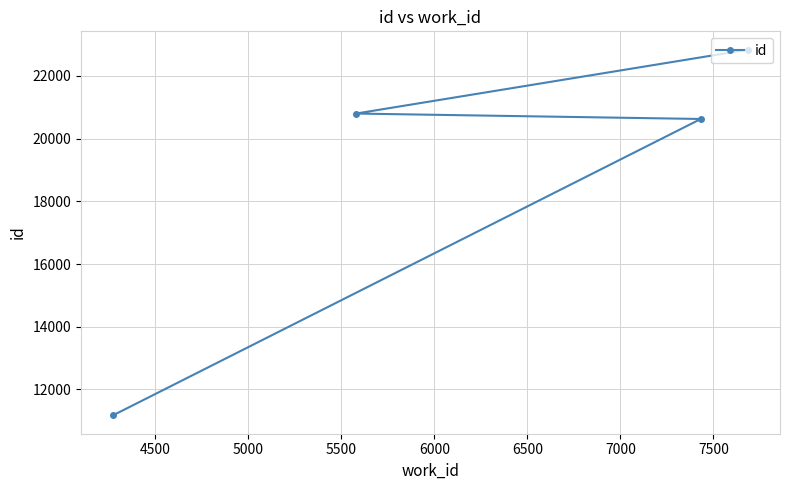

How many distinct data groups are displayed?

1